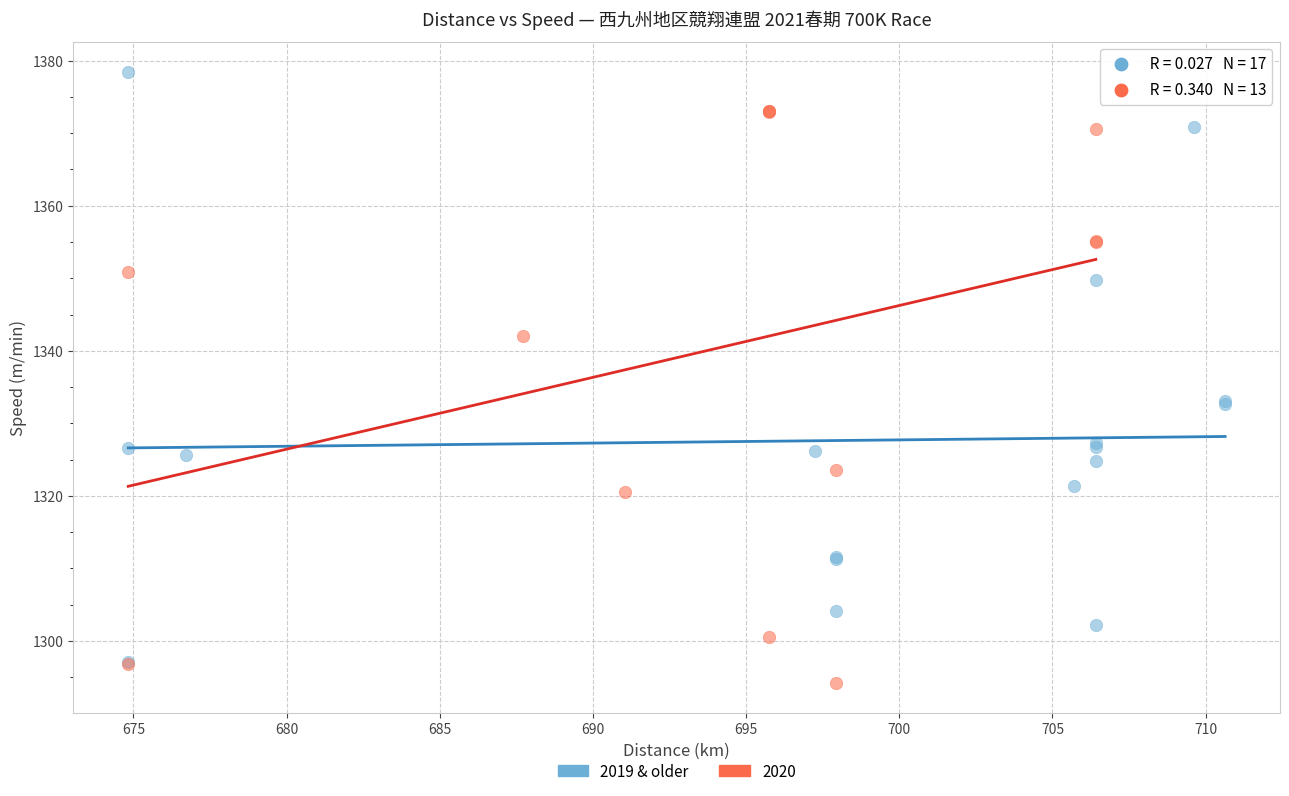

Which series reaches the maximum Y coordinate?

2019 & older